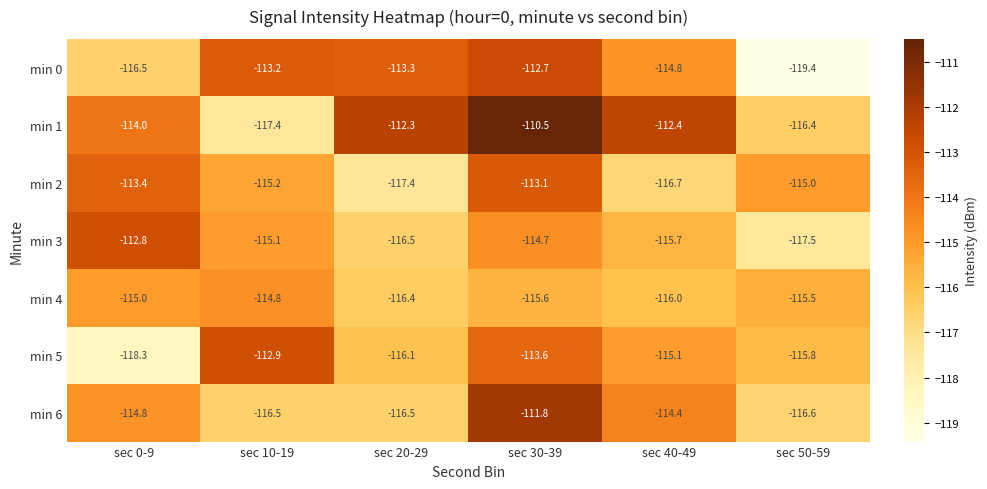

Where is min 1 nearest to the value -113?

sec 40-49